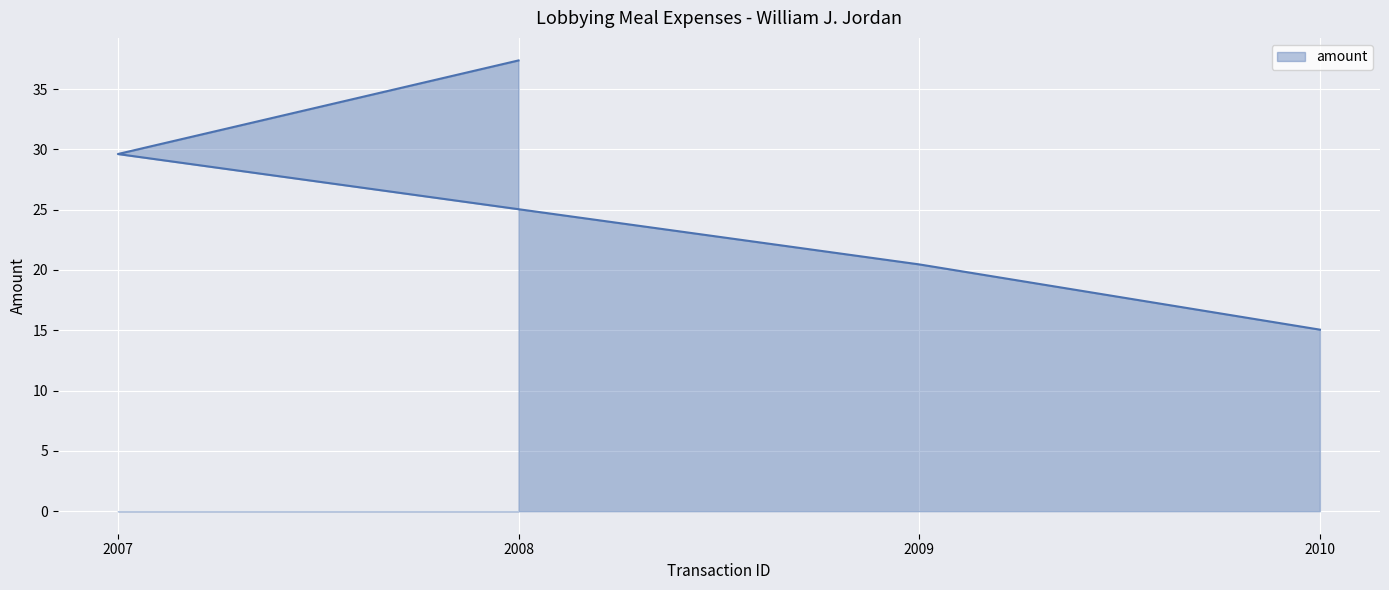

The chart shows a value of 37.4 at 2008. True or false?

True